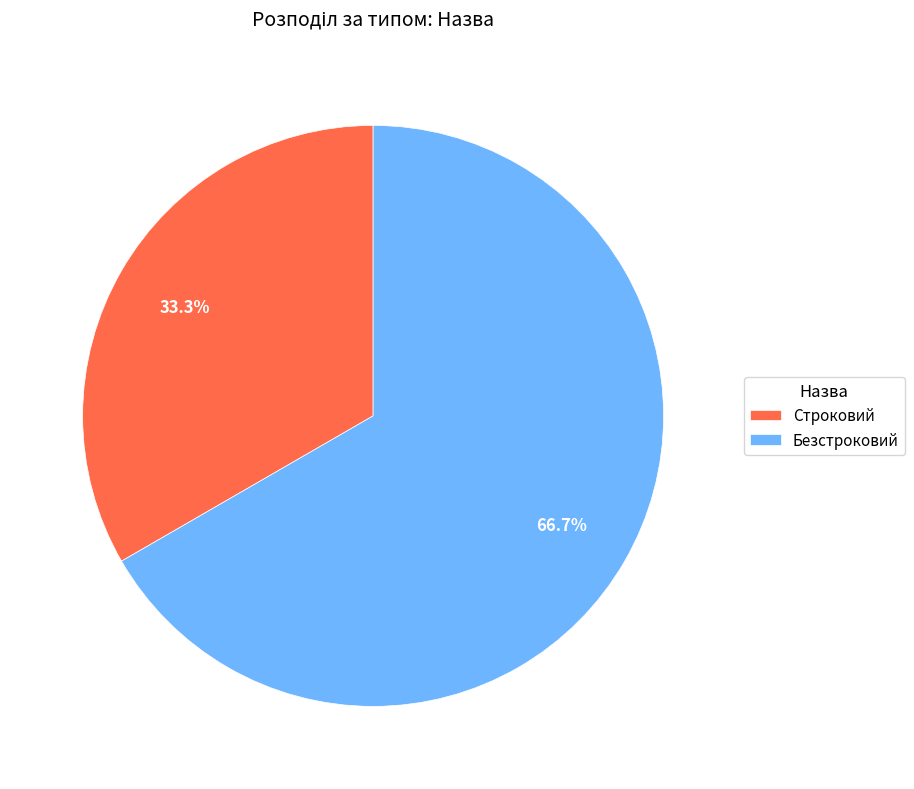

The Строковий slice represents 33% of the pie. True or false?

True